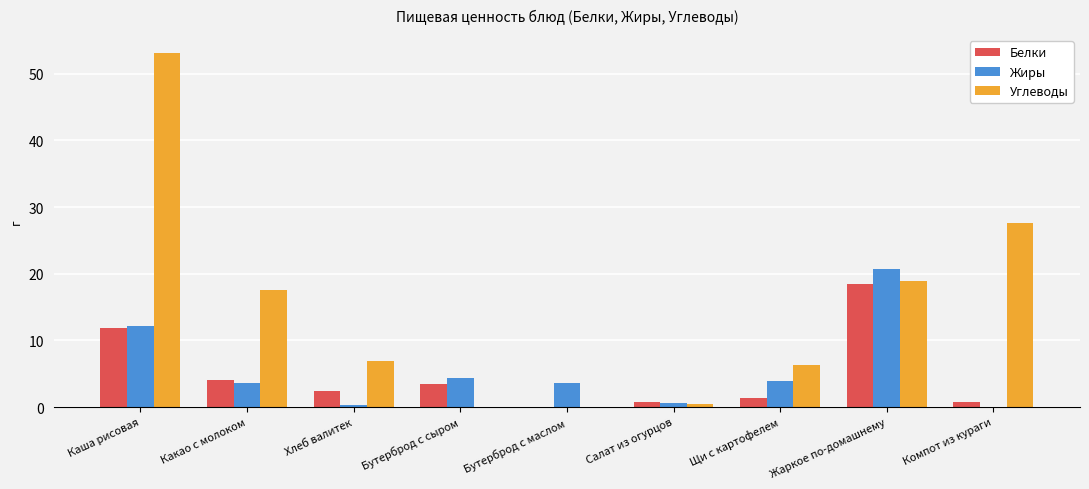

What is the highest value of the Жиры series?

20.7